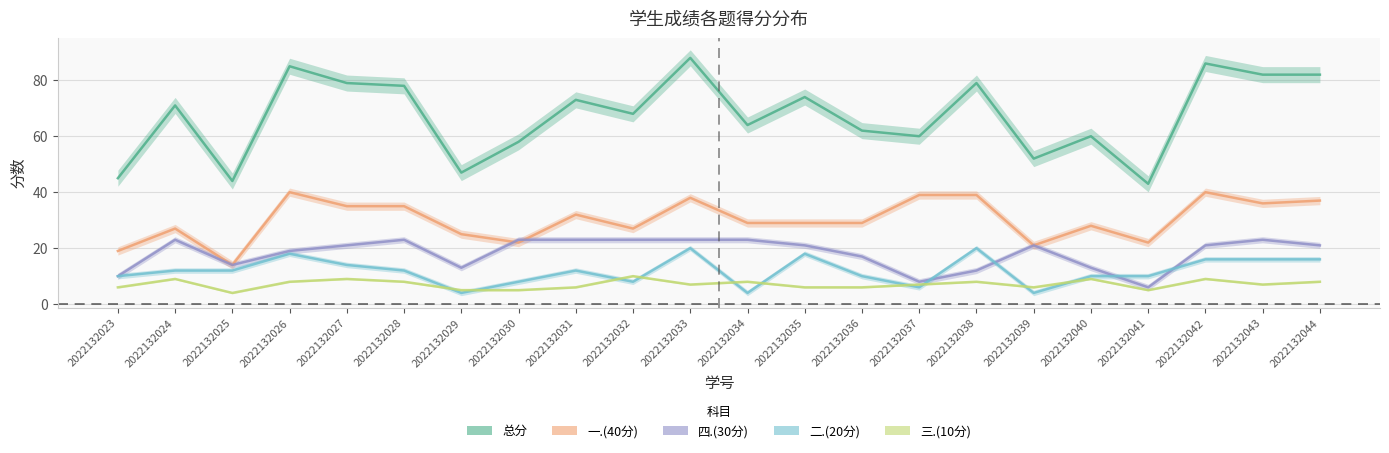

Rank the categories by 一.(40分) value from lowest to highest.

2022132025, 2022132023, 2022132039, 2022132030, 2022132041, 2022132029, 2022132024, 2022132032, 2022132040, 2022132034, 2022132035, 2022132036, 2022132031, 2022132027, 2022132028, 2022132043, 2022132044, 2022132033, 2022132037, 2022132038, 2022132026, 2022132042